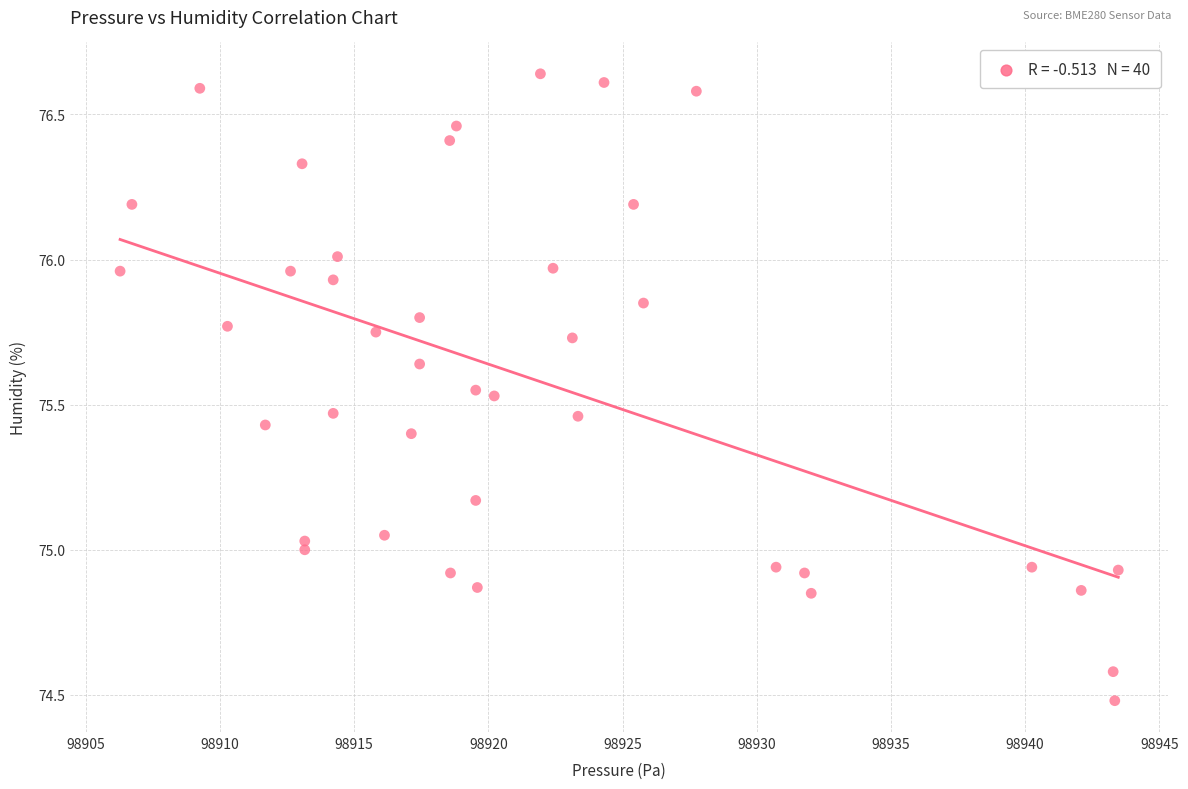

What is the range of Y values (max minus min)?

2.2